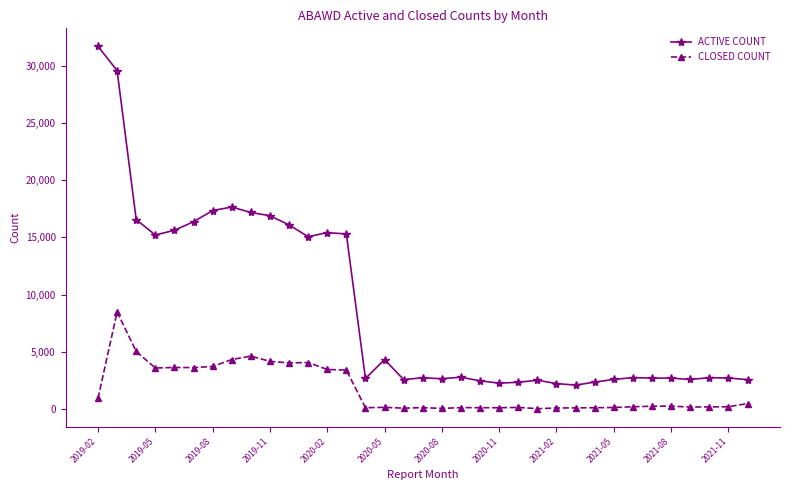

True or false: CLOSED COUNT and ACTIVE COUNT intersect in this chart.

False